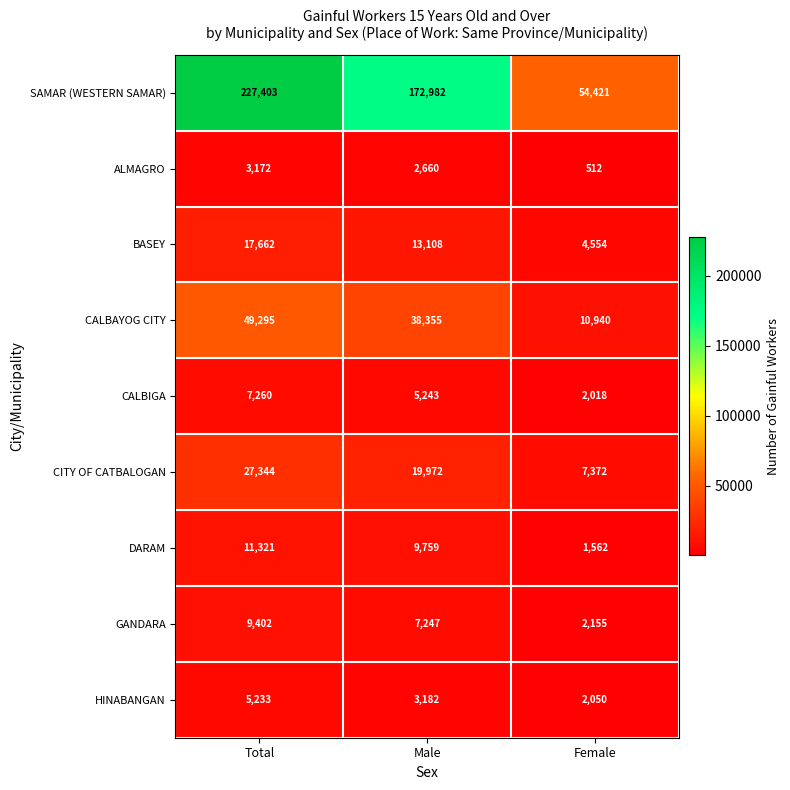

List the series in order of their peak value, highest first.

SAMAR (WESTERN SAMAR), CALBAYOG CITY, CITY OF CATBALOGAN, BASEY, DARAM, GANDARA, CALBIGA, HINABANGAN, ALMAGRO